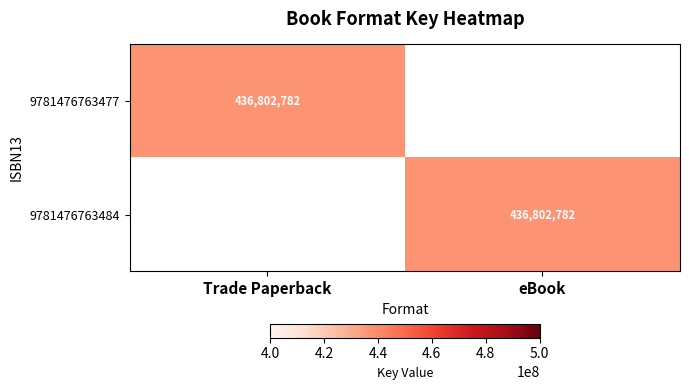

The value of 9781476763484 at eBook is 207632582. True or false?

False